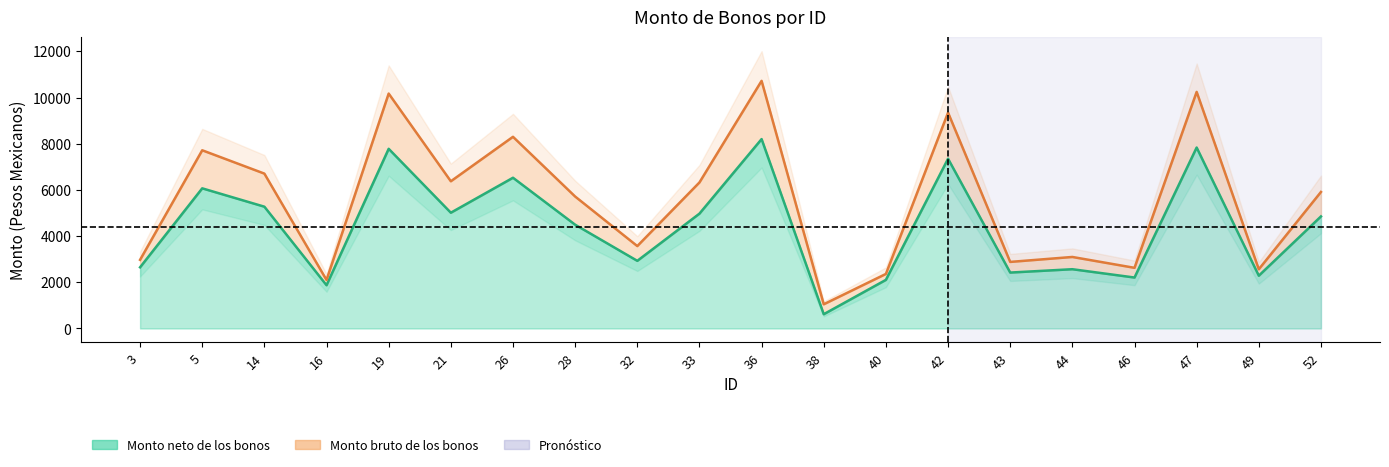

Which label corresponds to the smallest value in the chart?

38